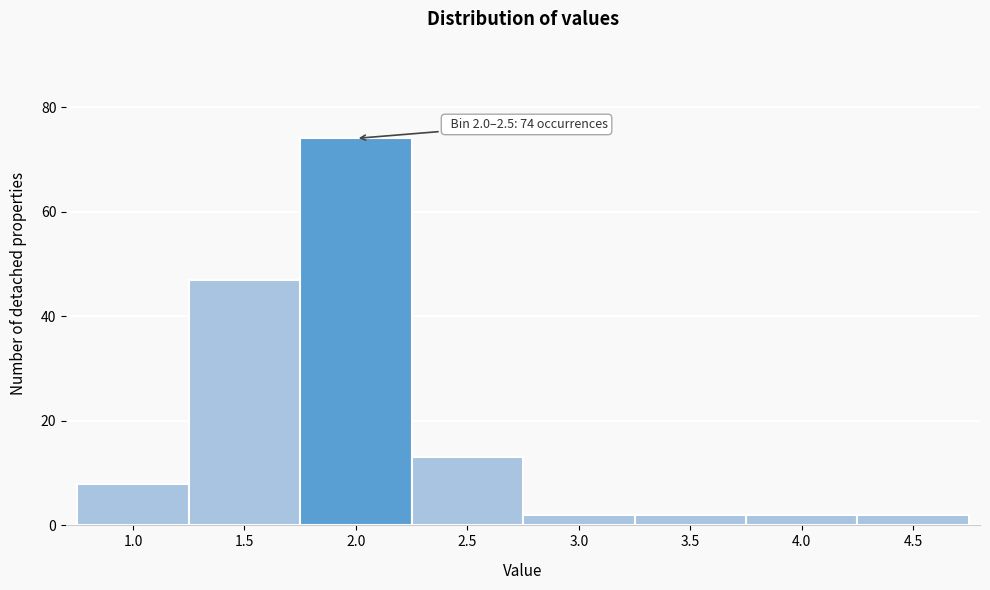

Reading left to right, list all the values displayed in this chart.

1.0=8	1.5=47	2.0=74	2.5=13	3.0=2	3.5=2	4.0=2	4.5=2